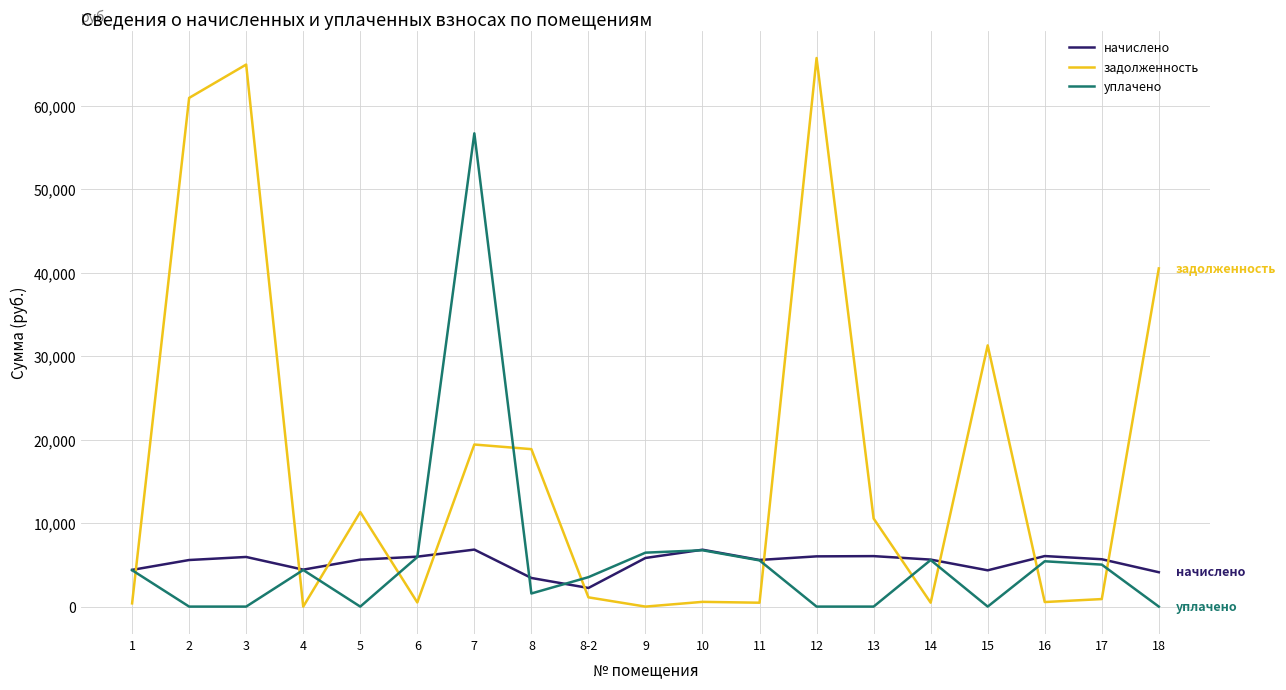

At which label does задолженность first exceed 1109?

2